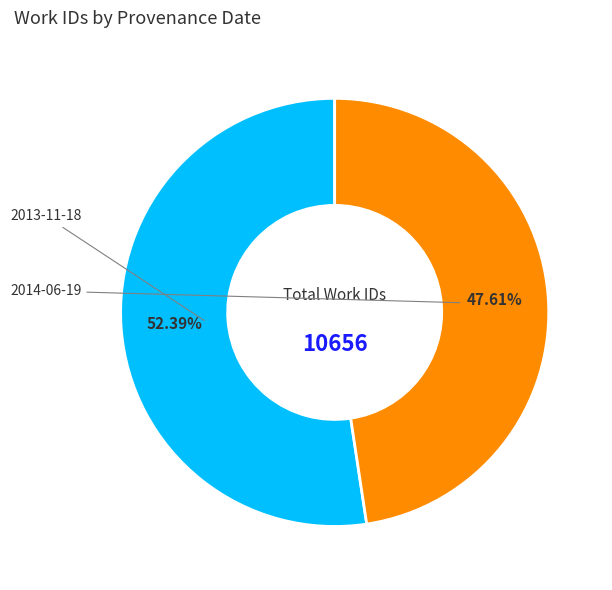

Does any single category account for the majority?

Yes